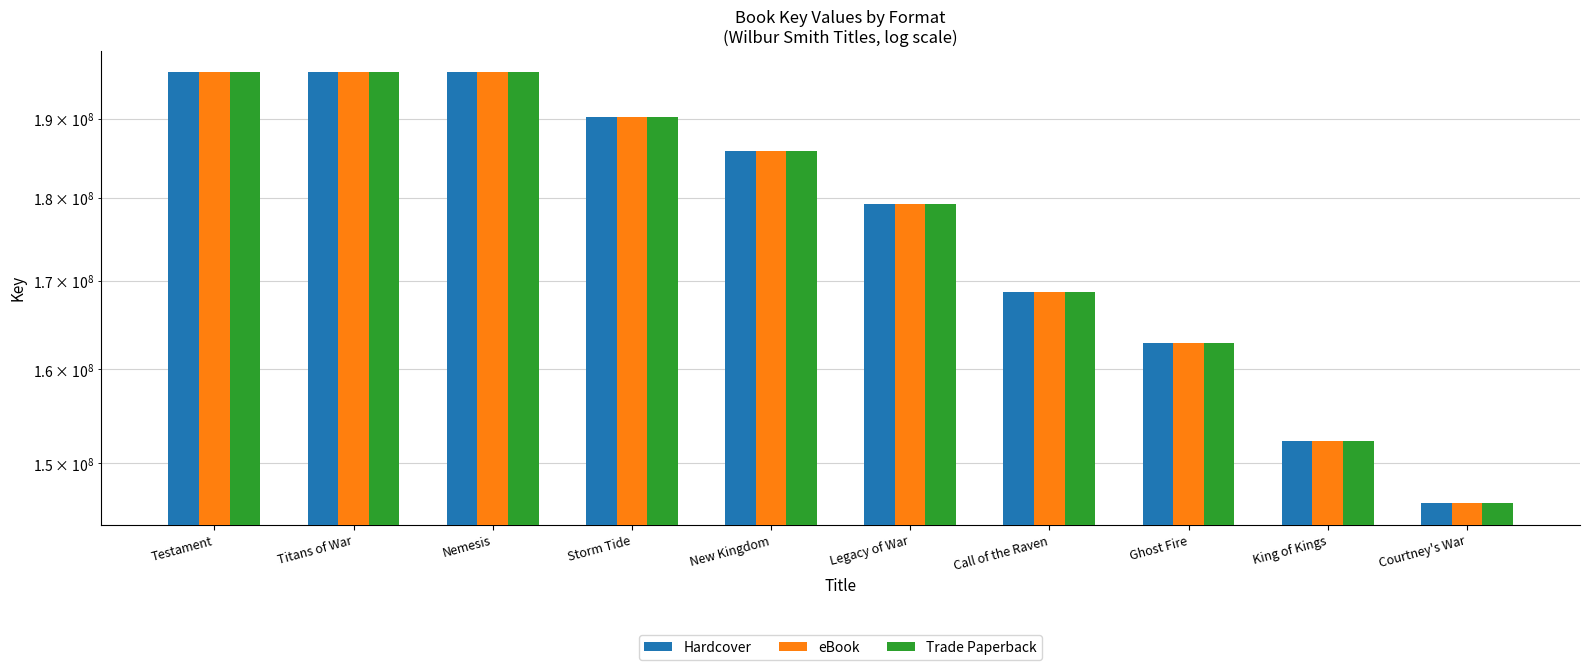

List the labels in order of eBook value, smallest first.

Courtney's War, King of Kings, Ghost Fire, Call of the Raven, Legacy of War, New Kingdom, Storm Tide, Titans of War, Nemesis, Testament